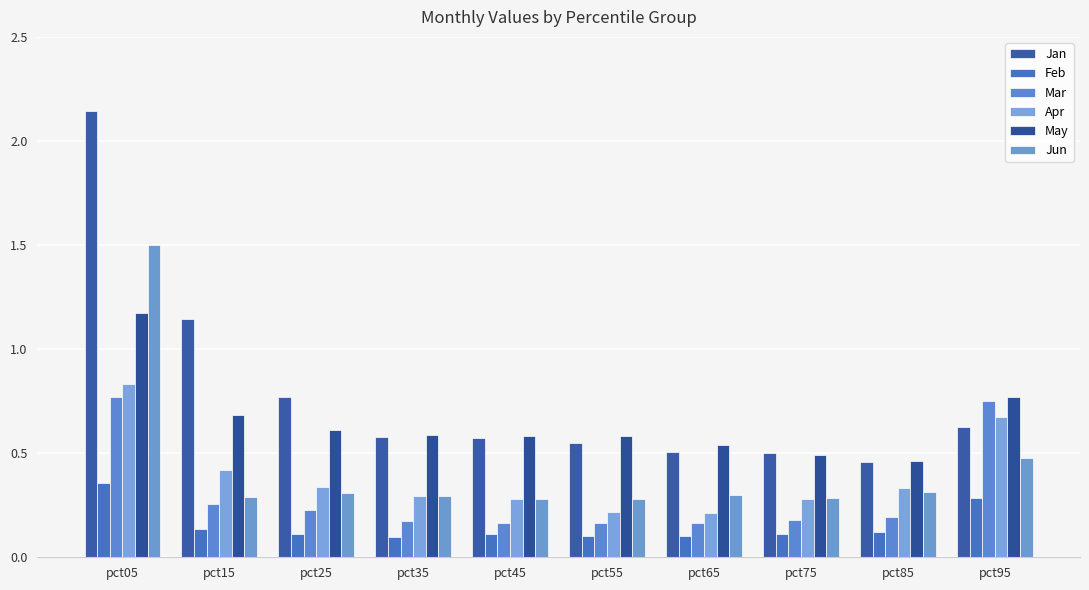

What is the greatest value displayed?

2.1